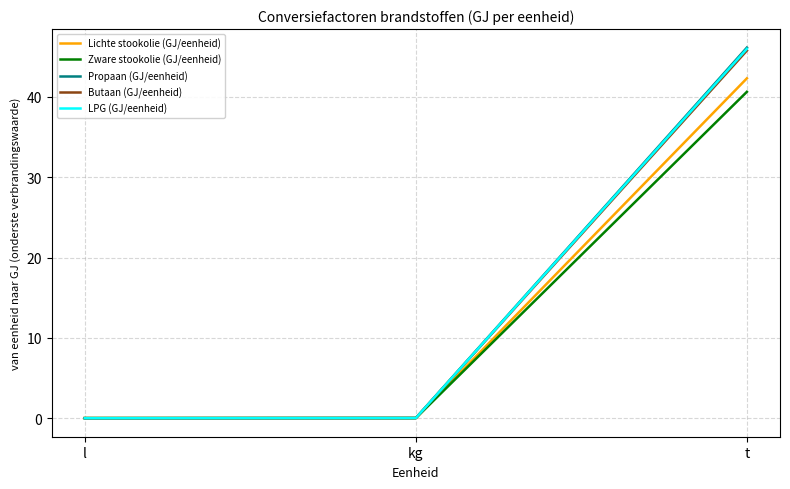

Which series has the widest spread of values?

Propaan (GJ/eenheid)